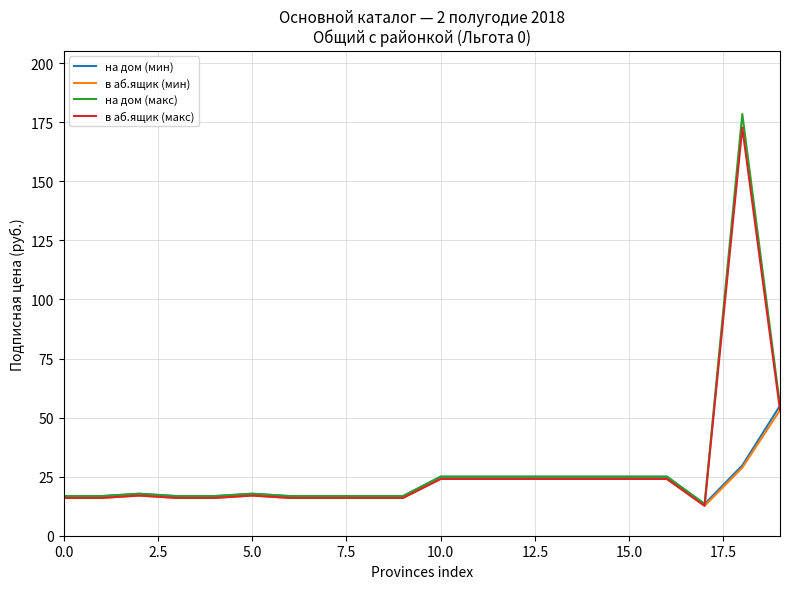

What is the smallest value displayed?

12.7